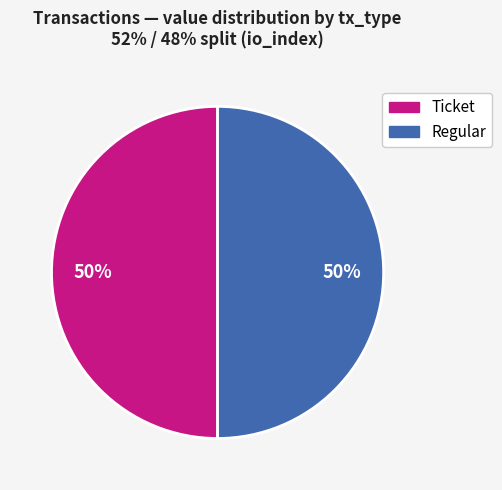

What is the ratio of the value at Ticket to the value at Regular?

1.0